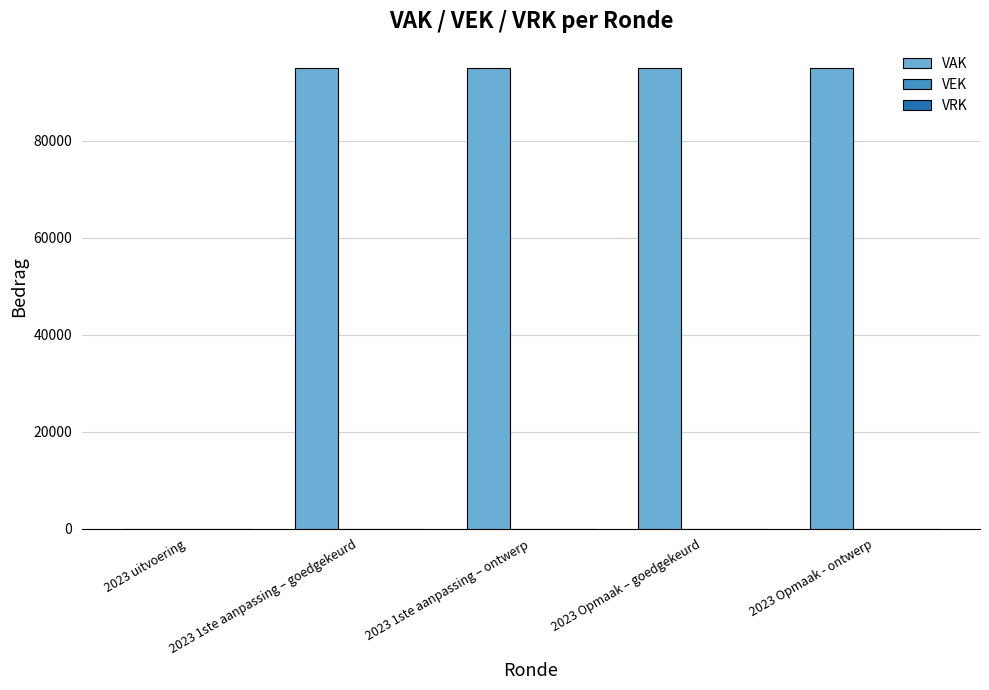

What is the sum of all values?

380000